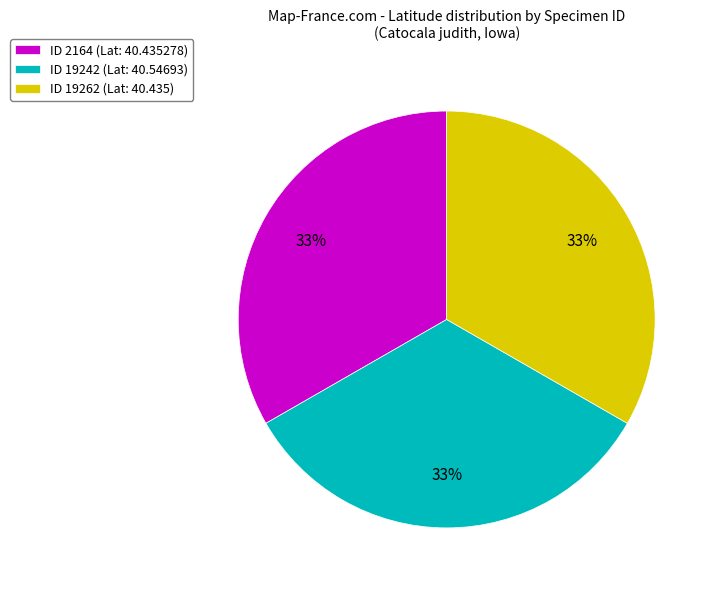

What percentage is the ID 19242 (Lat: 40.54693) slice, to the nearest percent?

33%